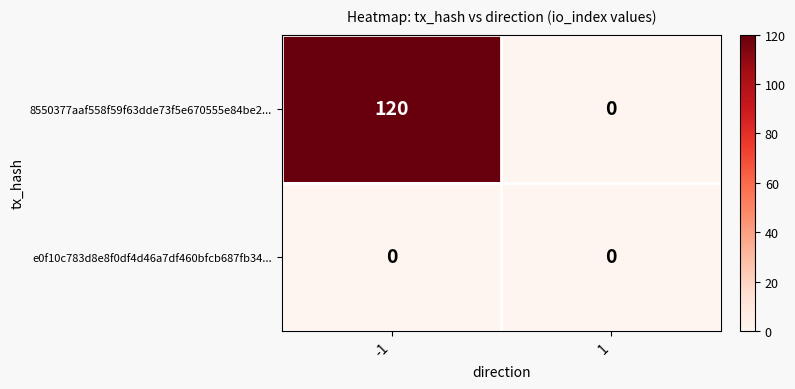

Rank the series by their average value, from highest to lowest.

8550377aaf558f59f63dde73f5e670555e84be2..., e0f10c783d8e8f0df4d46a7df460bfcb687fb34...